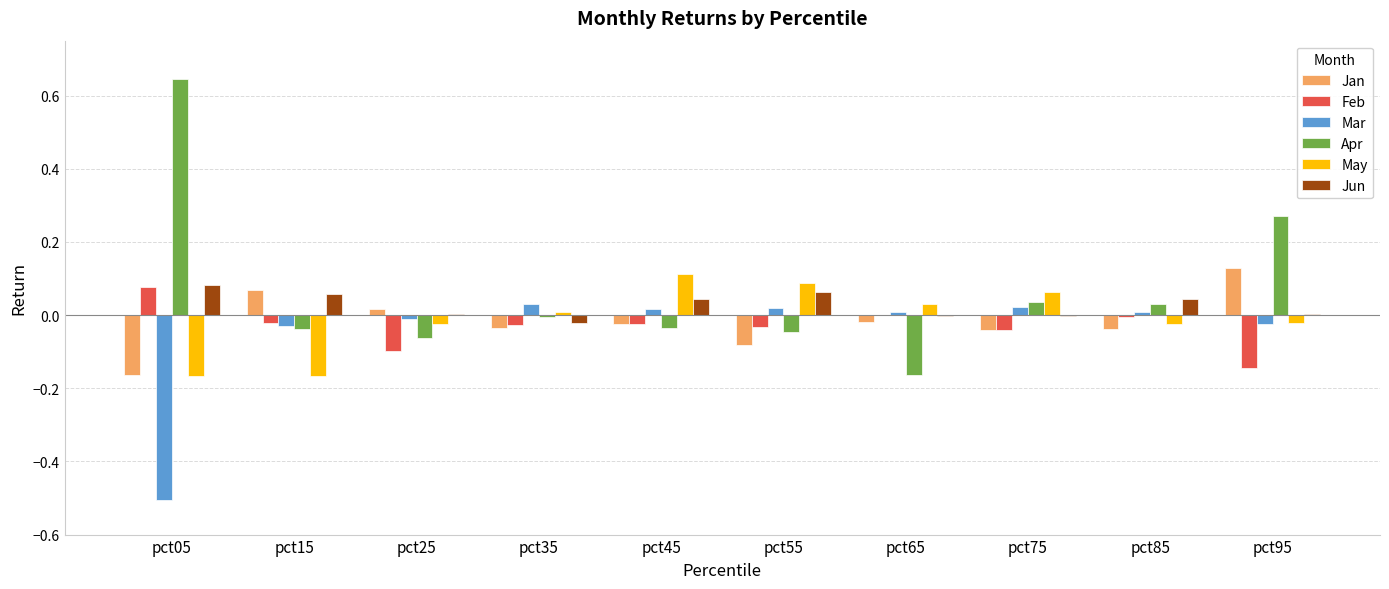

How many data points in May are above 0?

5